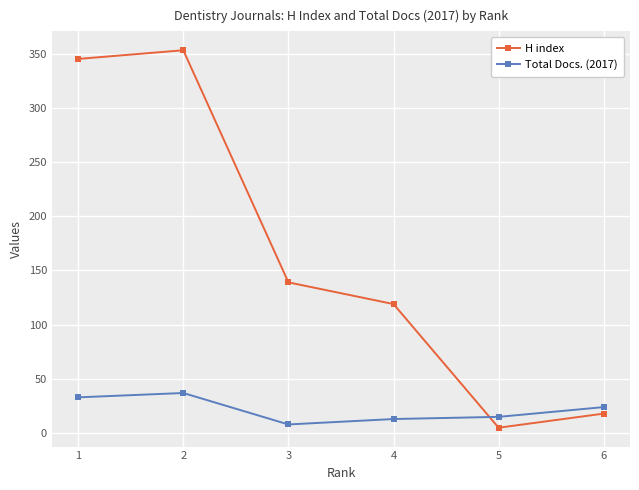

How many data points in Total Docs. (2017) are less than 24?

3